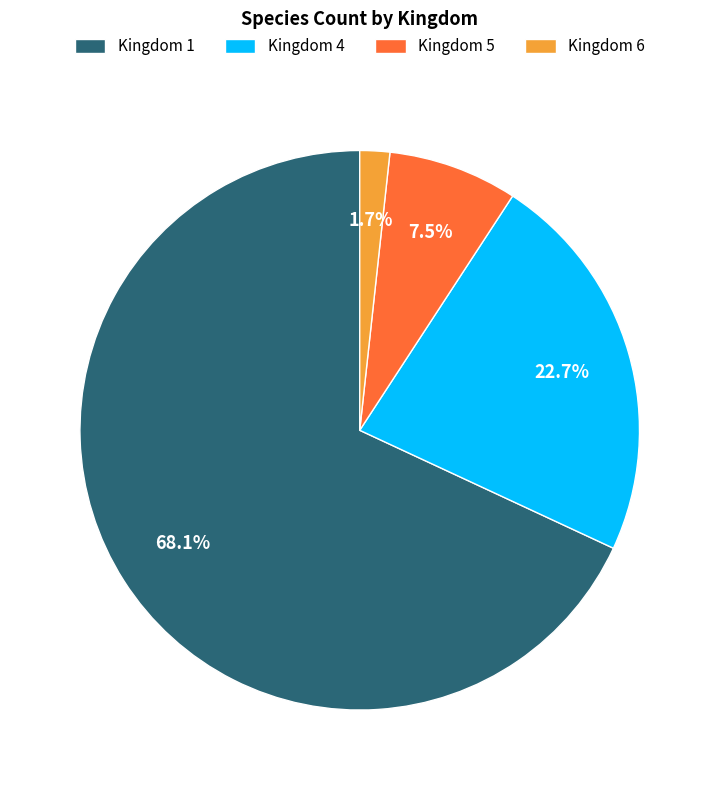

What is the smallest slice in the pie chart?

Kingdom 6